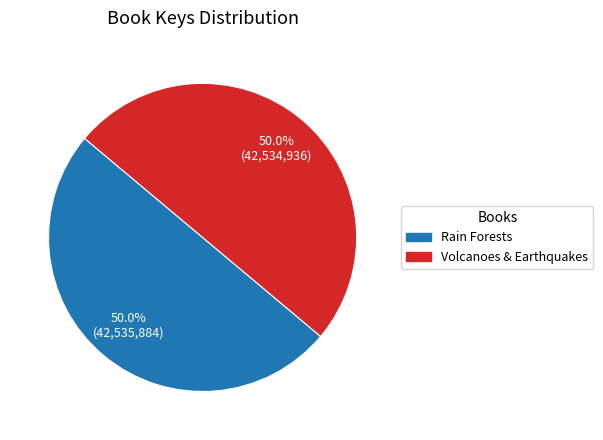

Count the number of slices in the pie.

2